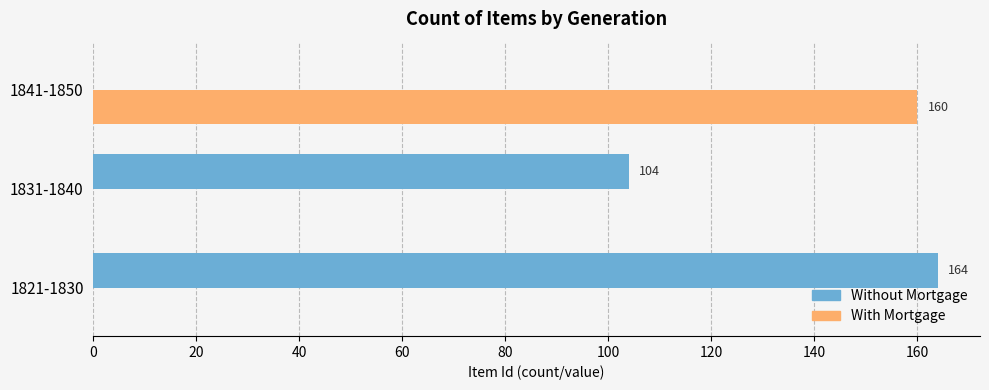

How many With Mortgage values are between 0 and 160?

3